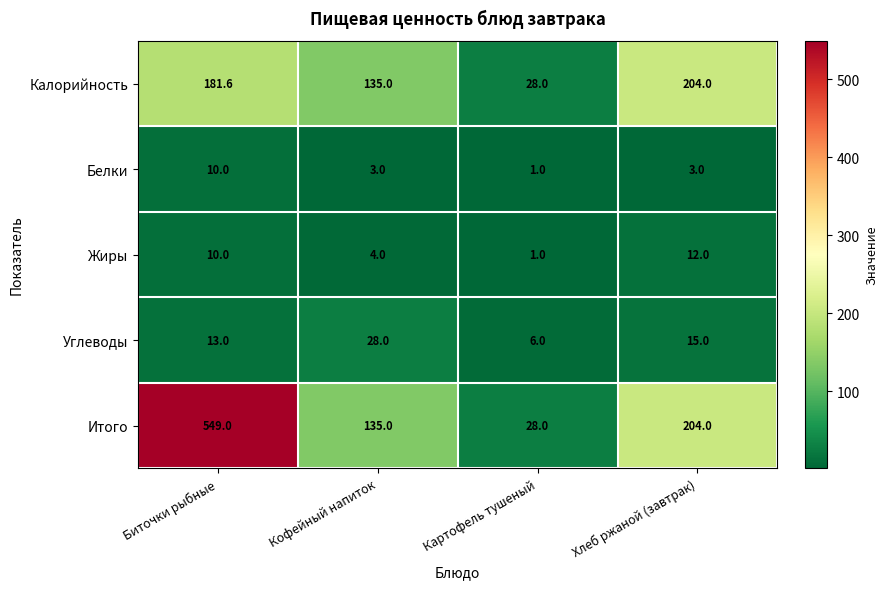

List the series in order of their peak value, highest first.

Итого, Калорийность, Углеводы, Жиры, Белки